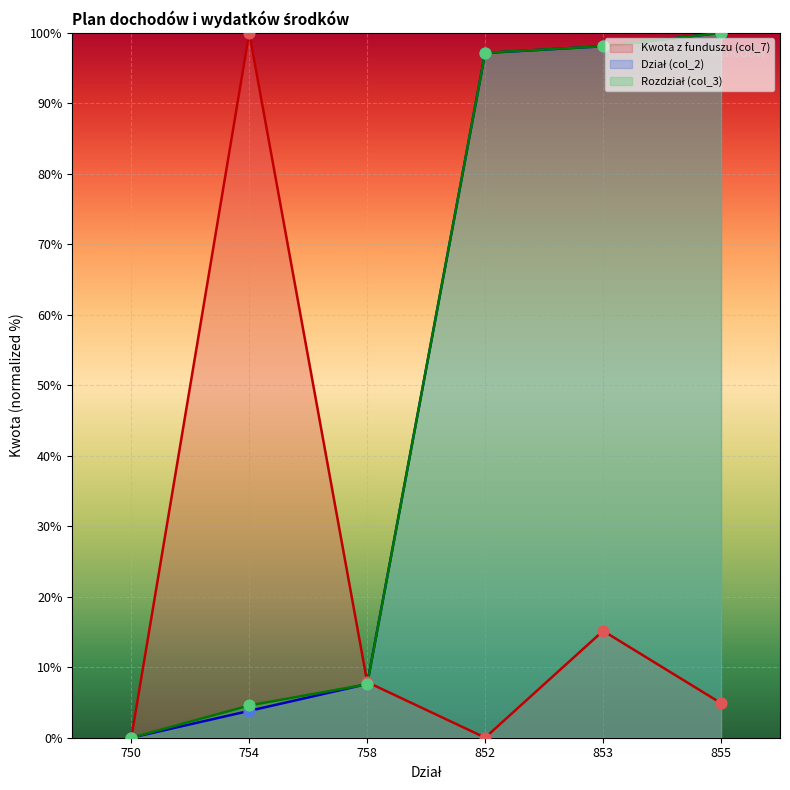

At which category is the sum across all series the highest?

853